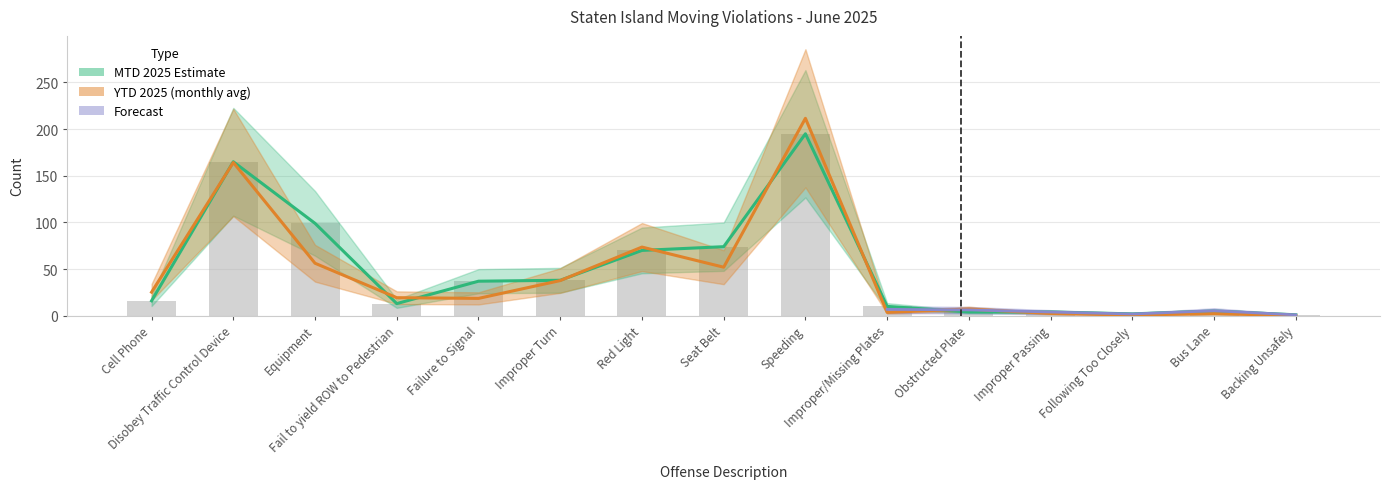

What is the spread (max minus min) of values at Failure to Signal?

18.4